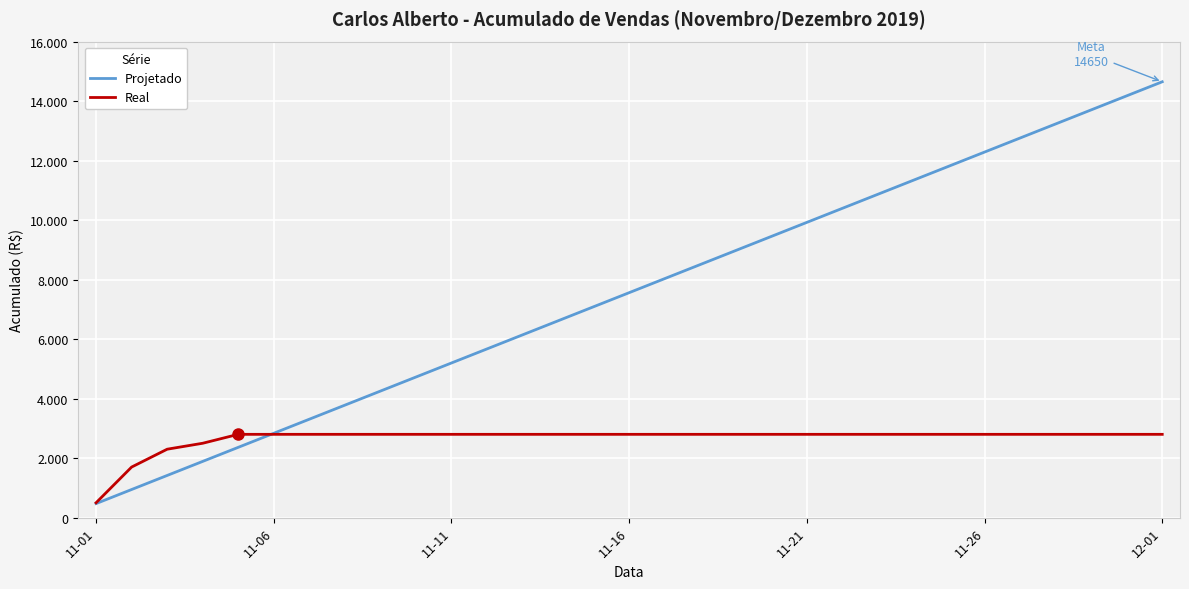

Rank the series by their average value, from highest to lowest.

Projetado, Real